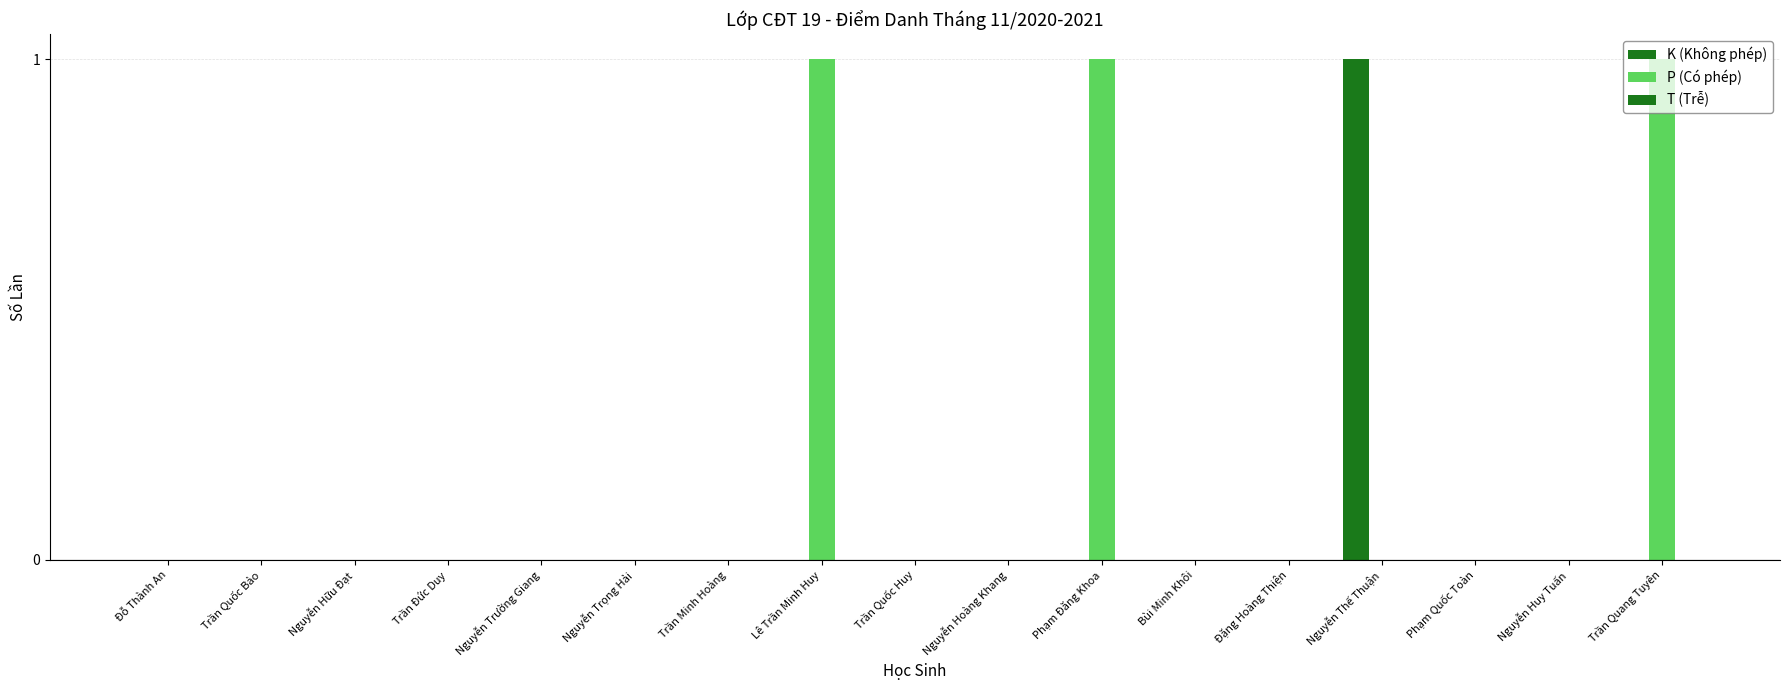

How many groups of bars are there?

17